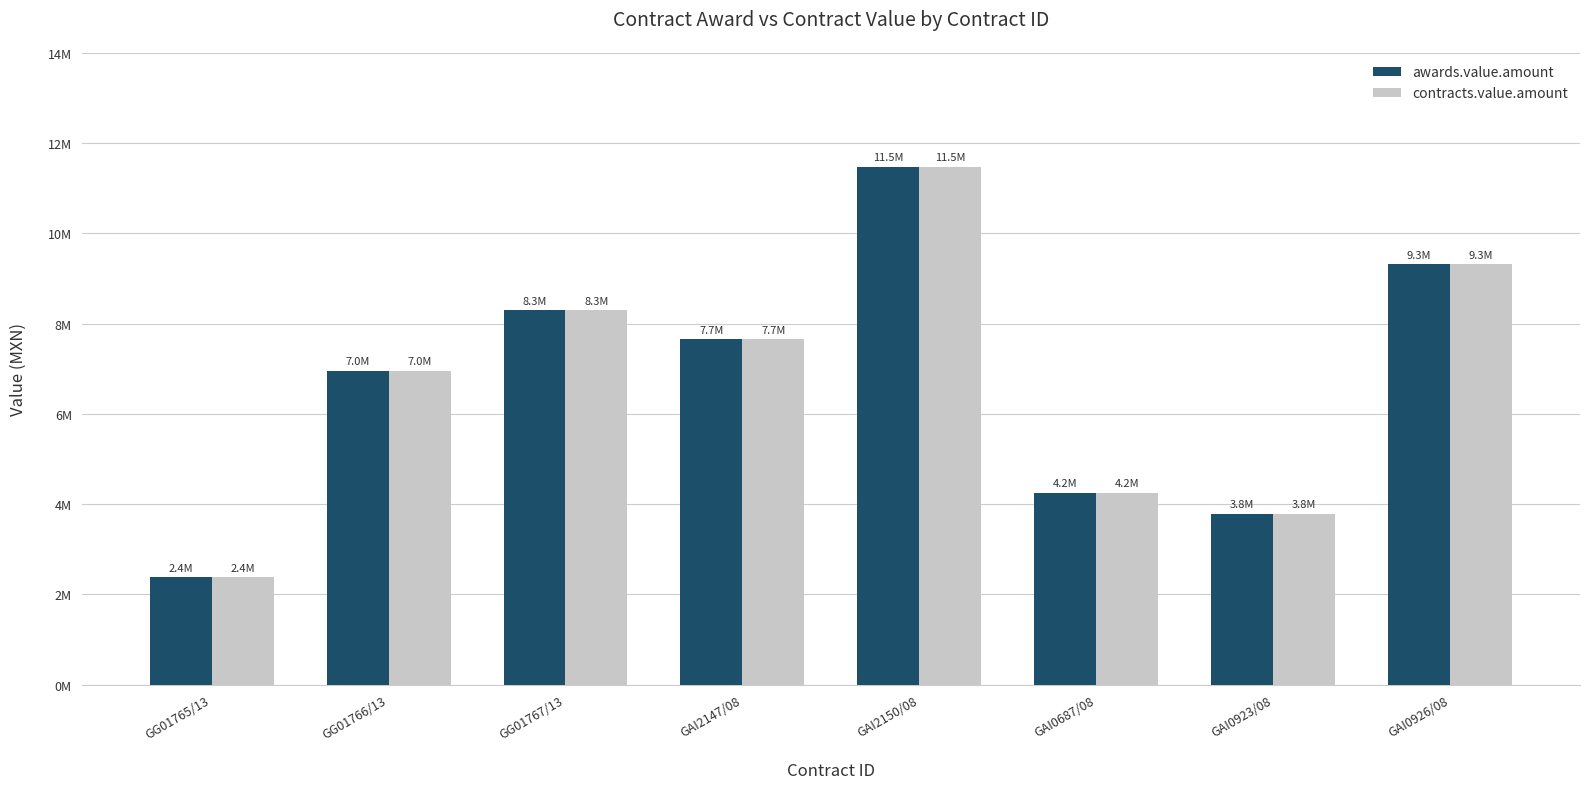

Between GG01767/13 and GAI0926/08, which series saw the biggest shift?

awards.value.amount